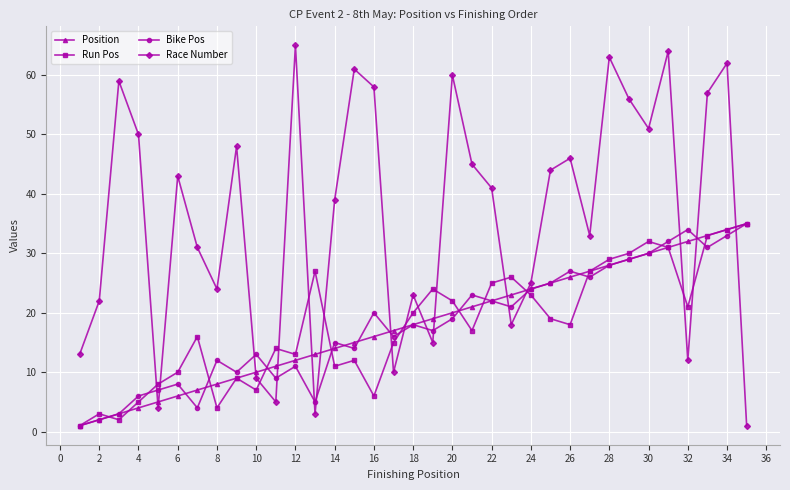

Which series ends up on top after the final intersection of Bike Pos and Race Number?

Bike Pos